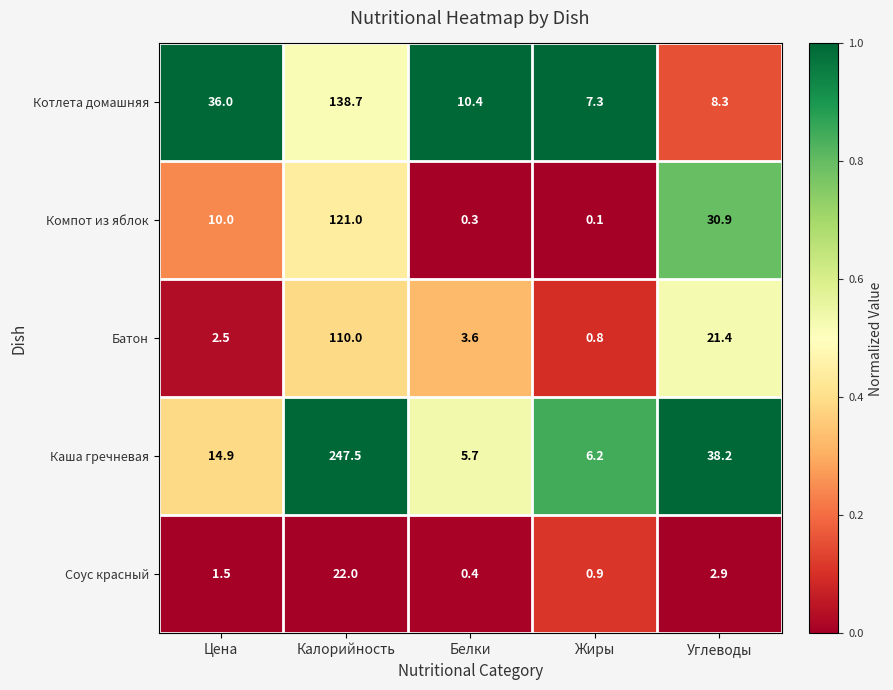

What is the average value of the Соус красный series?

5.5